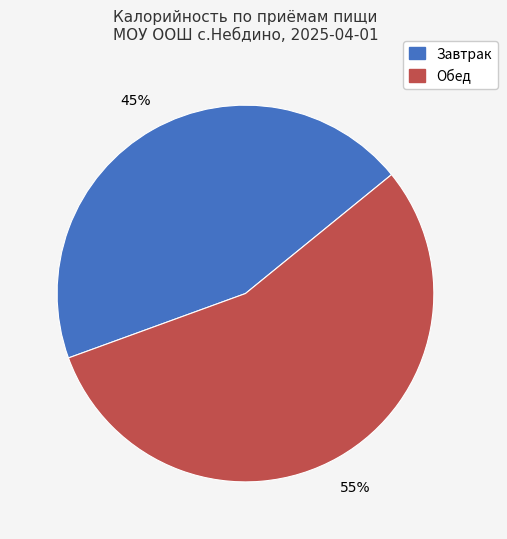

Which has a higher value, Завтрак or Обед?

Обед